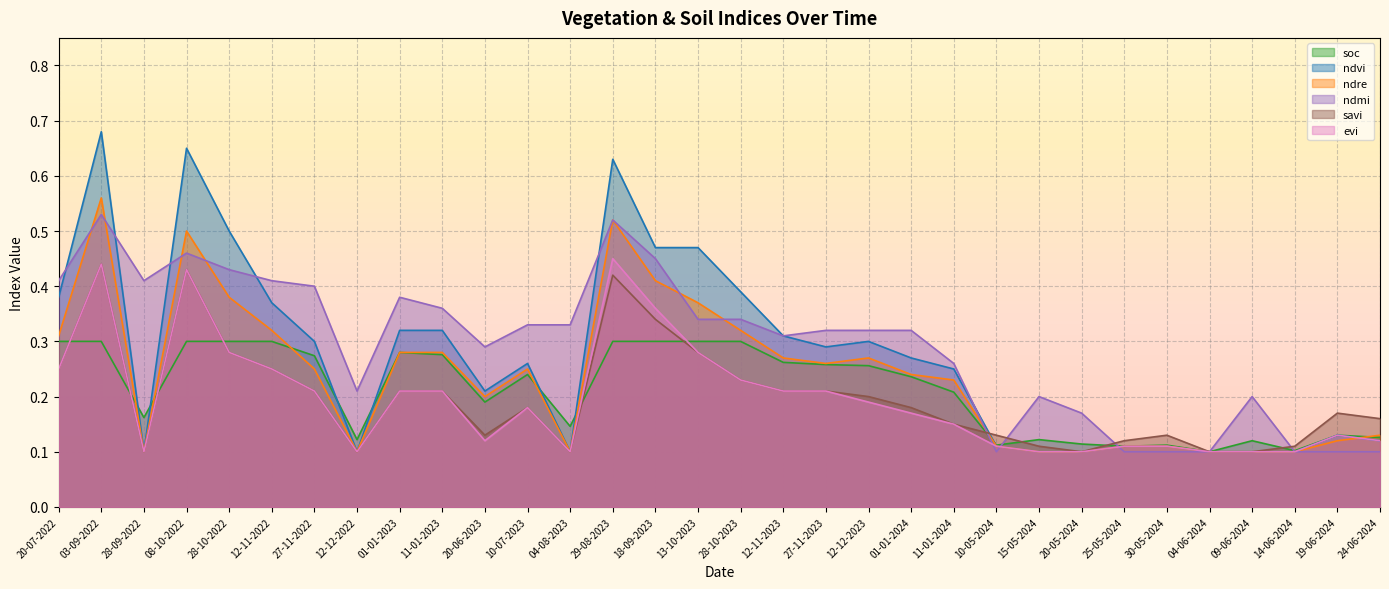

At how many categories does at least one series exceed 0?

32